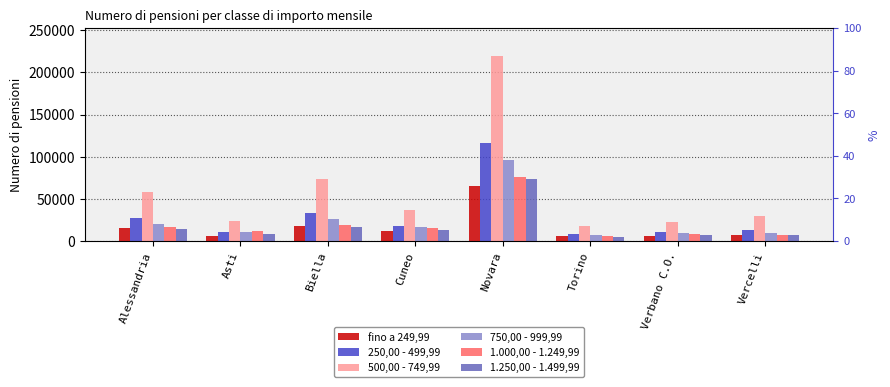

What is the approximate value of 250,00 - 499,99 at Vercelli?

13680